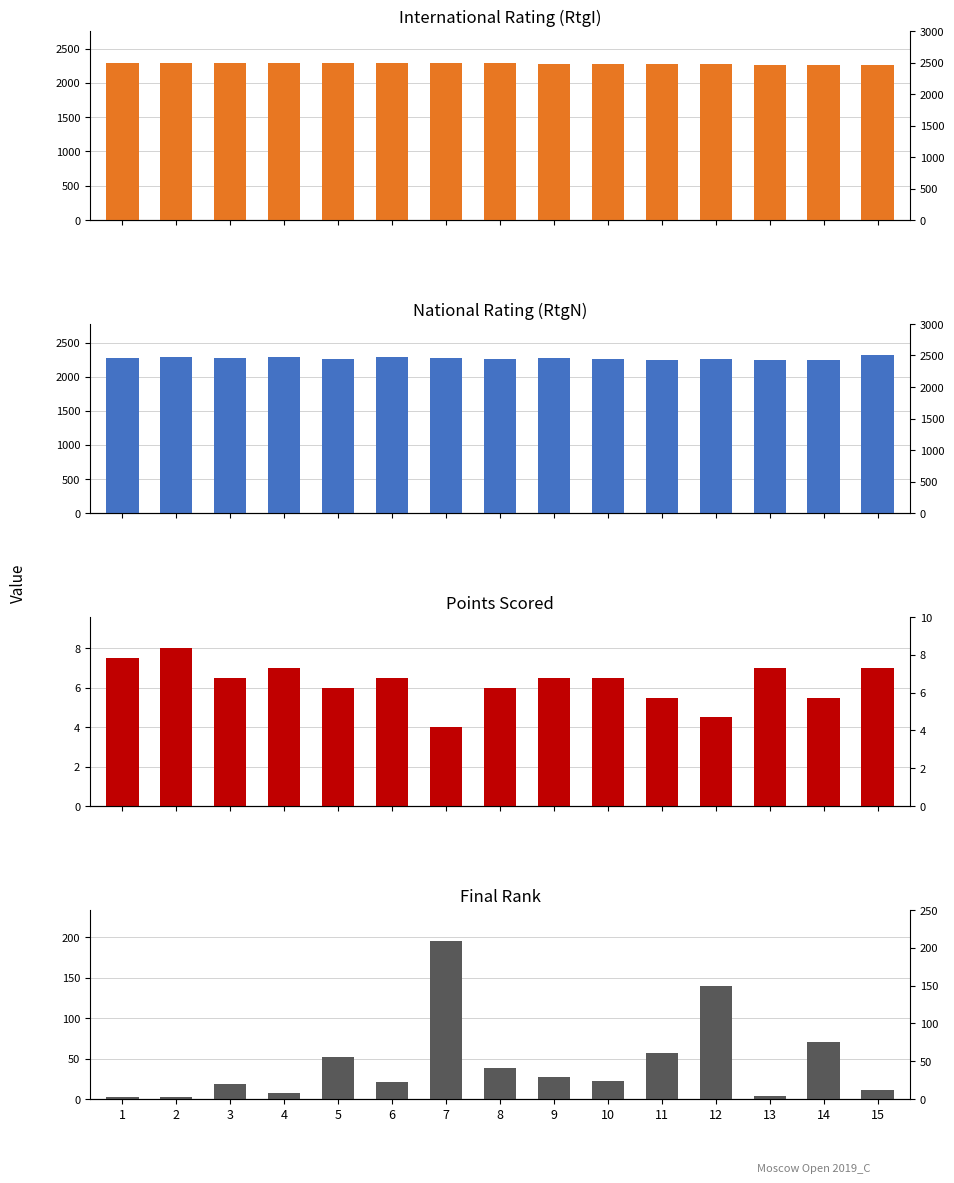

Which series has the largest total across all categories?

RtgI